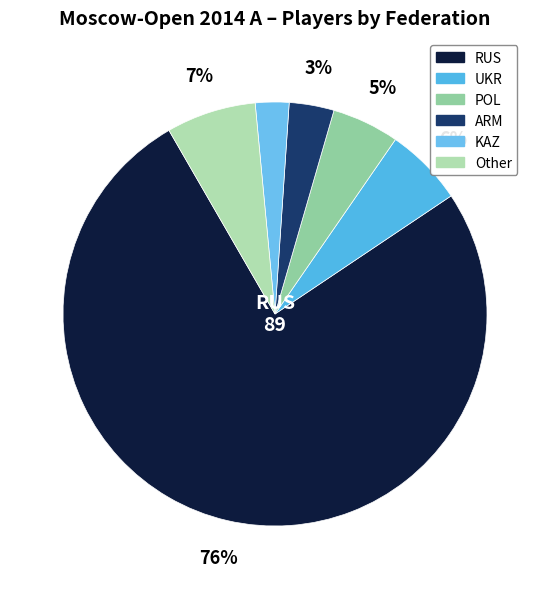

Is there any slice that represents more than half of the pie?

Yes